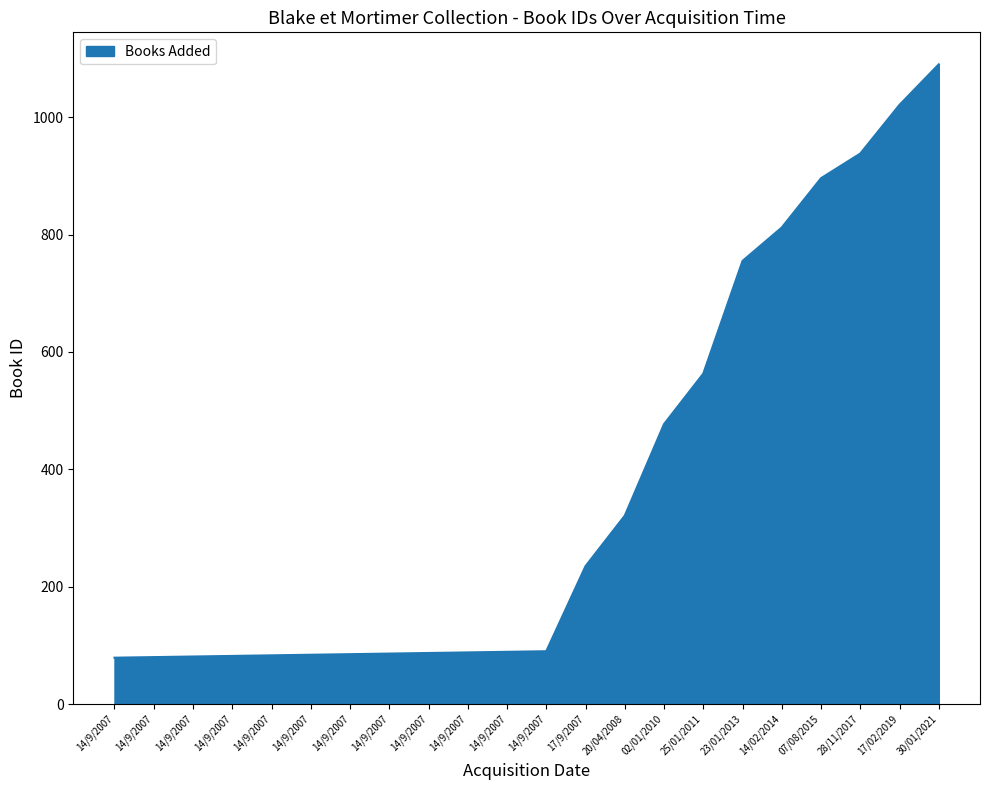

What is the label of the 18th point from the right?

14/9/2007